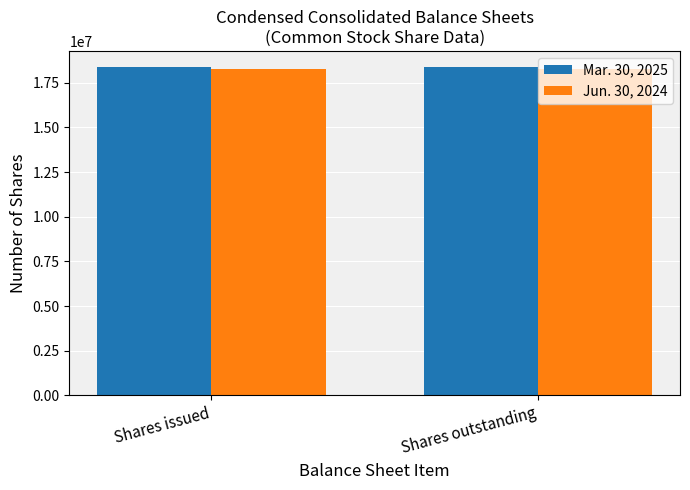

The value of Jun. 30, 2024 at Shares issued is 29158967. True or false?

False